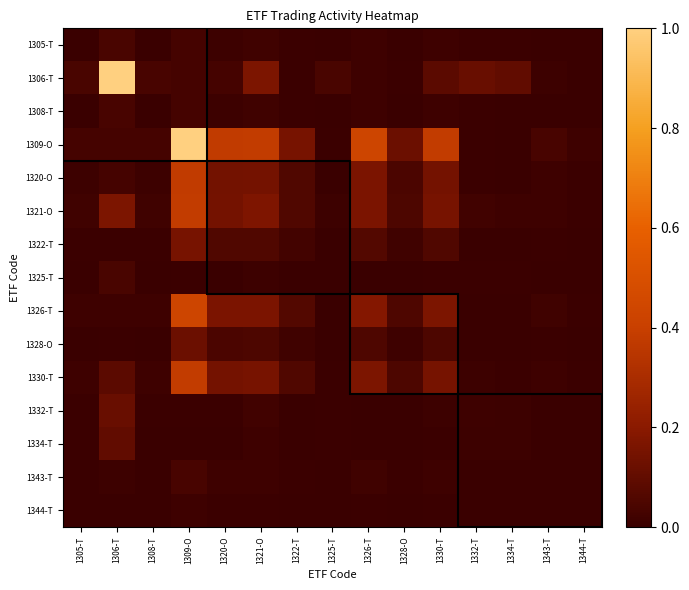

Reading left to right, what are all the values shown in this chart?

1305-T: 1305-T=0.0	1306-T=0.0	1308-T=0.0	1309-O=0.0	1320-O=0.0	1321-O=0.0	1322-T=0.0	1325-T=0.0	1326-T=0.0	1328-O=0.0	1330-T=0.0	1332-T=0.0	1334-T=0.0	1343-T=0.0	1344-T=0.0
1306-T: 1305-T=0.0	1306-T=1.0	1308-T=0.0	1309-O=0.0	1320-O=0.0	1321-O=0.2	1322-T=0.0	1325-T=0.0	1326-T=0.0	1328-O=0.0	1330-T=0.1	1332-T=0.1	1334-T=0.1	1343-T=0.0	1344-T=0.0
1308-T: 1305-T=0.0	1306-T=0.0	1308-T=0.0	1309-O=0.0	1320-O=0.0	1321-O=0.0	1322-T=0.0	1325-T=0.0	1326-T=0.0	1328-O=0.0	1330-T=0.0	1332-T=0.0	1334-T=0.0	1343-T=0.0	1344-T=0.0
1309-O: 1305-T=0.0	1306-T=0.0	1308-T=0.0	1309-O=1.0	1320-O=0.4	1321-O=0.4	1322-T=0.2	1325-T=0.0	1326-T=0.4	1328-O=0.1	1330-T=0.4	1332-T=0.0	1334-T=0.0	1343-T=0.0	1344-T=0.0
1320-O: 1305-T=0.0	1306-T=0.0	1308-T=0.0	1309-O=0.4	1320-O=0.1	1321-O=0.1	1322-T=0.1	1325-T=0.0	1326-T=0.2	1328-O=0.0	1330-T=0.1	1332-T=0.0	1334-T=0.0	1343-T=0.0	1344-T=0.0
1321-O: 1305-T=0.0	1306-T=0.2	1308-T=0.0	1309-O=0.4	1320-O=0.1	1321-O=0.2	1322-T=0.1	1325-T=0.0	1326-T=0.2	1328-O=0.0	1330-T=0.2	1332-T=0.0	1334-T=0.0	1343-T=0.0	1344-T=0.0
1322-T: 1305-T=0.0	1306-T=0.0	1308-T=0.0	1309-O=0.2	1320-O=0.1	1321-O=0.1	1322-T=0.0	1325-T=0.0	1326-T=0.1	1328-O=0.0	1330-T=0.1	1332-T=0.0	1334-T=0.0	1343-T=0.0	1344-T=0.0
1325-T: 1305-T=0.0	1306-T=0.0	1308-T=0.0	1309-O=0.0	1320-O=0.0	1321-O=0.0	1322-T=0.0	1325-T=0.0	1326-T=0.0	1328-O=0.0	1330-T=0.0	1332-T=0.0	1334-T=0.0	1343-T=0.0	1344-T=0.0
1326-T: 1305-T=0.0	1306-T=0.0	1308-T=0.0	1309-O=0.4	1320-O=0.2	1321-O=0.2	1322-T=0.1	1325-T=0.0	1326-T=0.2	1328-O=0.1	1330-T=0.2	1332-T=0.0	1334-T=0.0	1343-T=0.0	1344-T=0.0
1328-O: 1305-T=0.0	1306-T=0.0	1308-T=0.0	1309-O=0.1	1320-O=0.0	1321-O=0.0	1322-T=0.0	1325-T=0.0	1326-T=0.1	1328-O=0.0	1330-T=0.0	1332-T=0.0	1334-T=0.0	1343-T=0.0	1344-T=0.0
1330-T: 1305-T=0.0	1306-T=0.1	1308-T=0.0	1309-O=0.4	1320-O=0.1	1321-O=0.2	1322-T=0.1	1325-T=0.0	1326-T=0.2	1328-O=0.0	1330-T=0.1	1332-T=0.0	1334-T=0.0	1343-T=0.0	1344-T=0.0
1332-T: 1305-T=0.0	1306-T=0.1	1308-T=0.0	1309-O=0.0	1320-O=0.0	1321-O=0.0	1322-T=0.0	1325-T=0.0	1326-T=0.0	1328-O=0.0	1330-T=0.0	1332-T=0.0	1334-T=0.0	1343-T=0.0	1344-T=0.0
1334-T: 1305-T=0.0	1306-T=0.1	1308-T=0.0	1309-O=0.0	1320-O=0.0	1321-O=0.0	1322-T=0.0	1325-T=0.0	1326-T=0.0	1328-O=0.0	1330-T=0.0	1332-T=0.0	1334-T=0.0	1343-T=0.0	1344-T=0.0
1343-T: 1305-T=0.0	1306-T=0.0	1308-T=0.0	1309-O=0.0	1320-O=0.0	1321-O=0.0	1322-T=0.0	1325-T=0.0	1326-T=0.0	1328-O=0.0	1330-T=0.0	1332-T=0.0	1334-T=0.0	1343-T=0.0	1344-T=0.0
1344-T: 1305-T=0.0	1306-T=0.0	1308-T=0.0	1309-O=0.0	1320-O=0.0	1321-O=0.0	1322-T=0.0	1325-T=0.0	1326-T=0.0	1328-O=0.0	1330-T=0.0	1332-T=0.0	1334-T=0.0	1343-T=0.0	1344-T=0.0